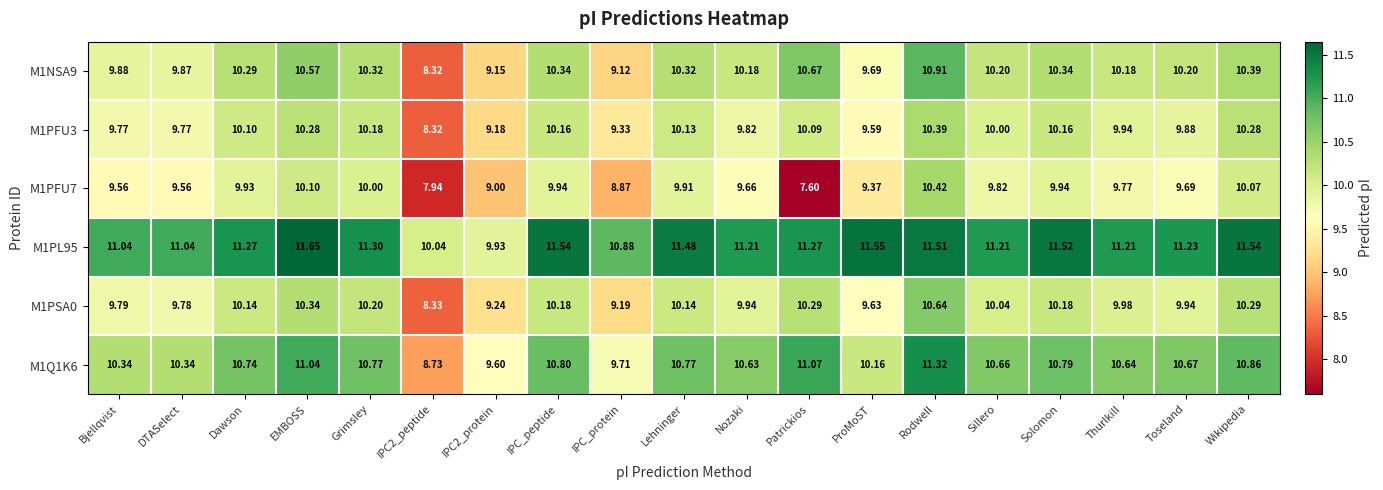

At which category does the chart reach its peak across all series?

EMBOSS